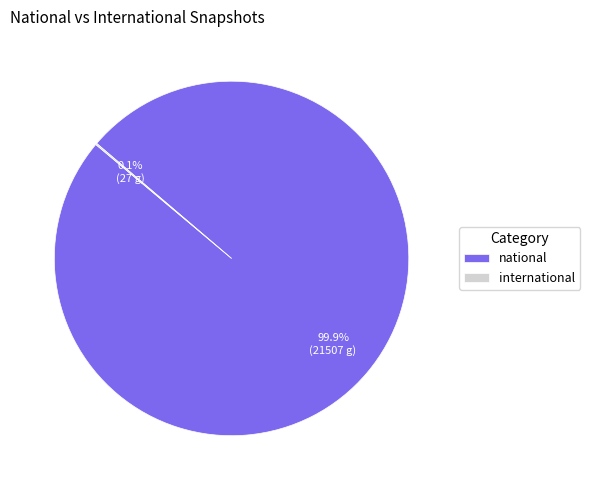

Which category has the biggest portion of the pie?

national